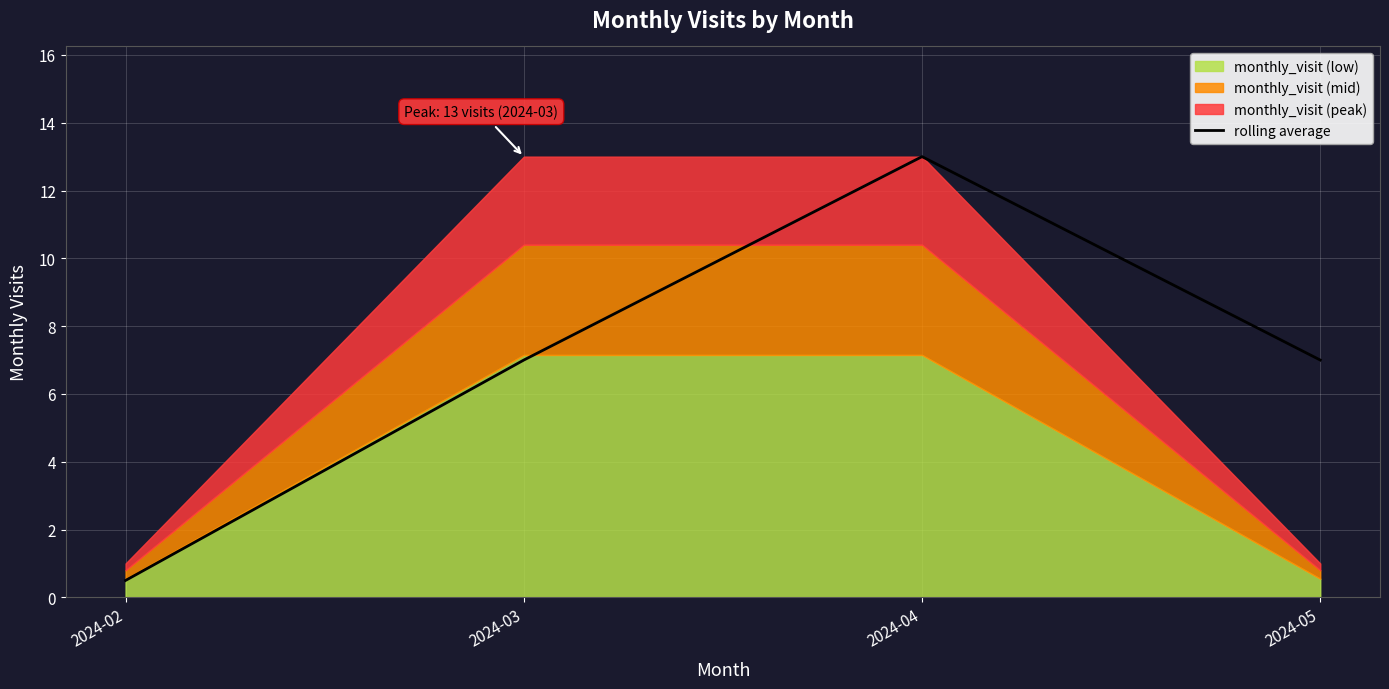

What is the value of the 2nd point from the left?

7.0